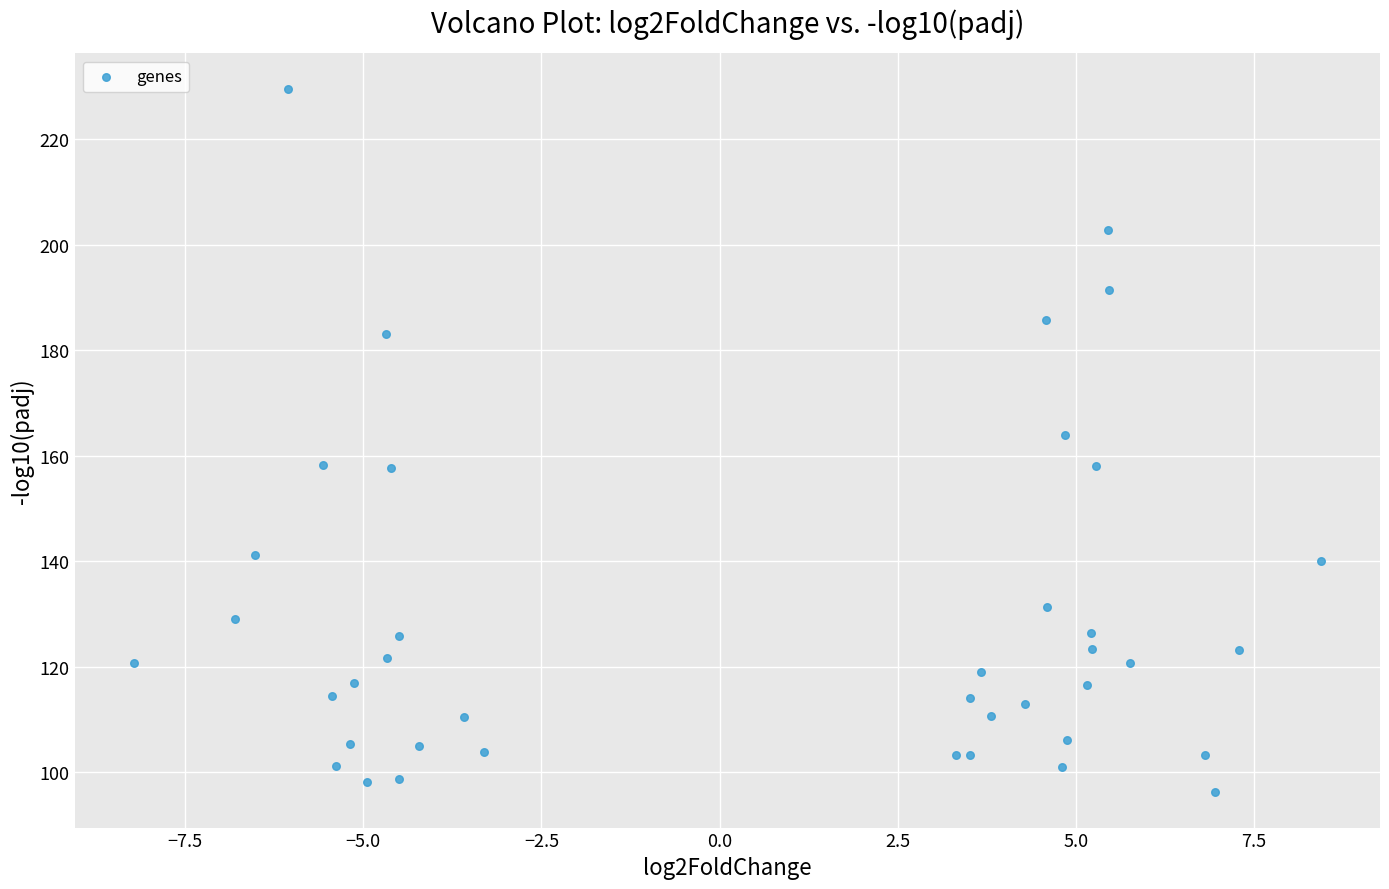

What Y value in the scatter plot is closest to 162?

163.9